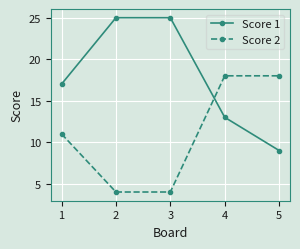

How many times do Score 2 and Score 1 cross each other?

1